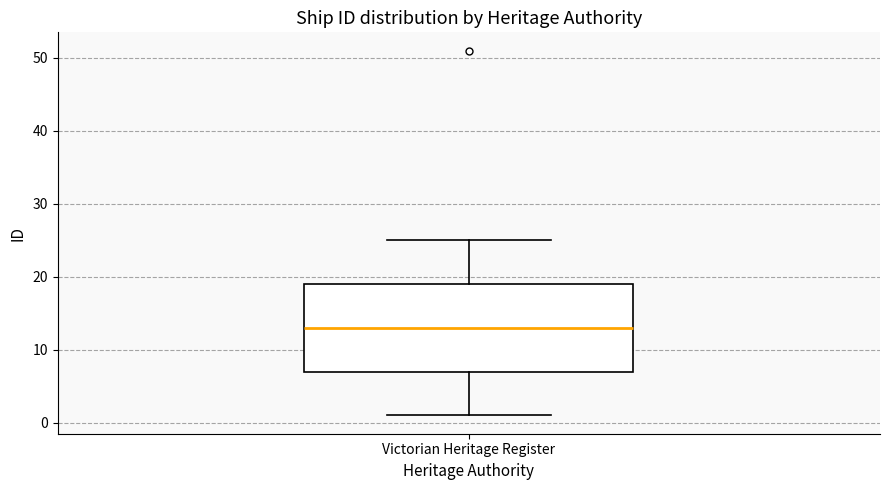

Transcribe this box plot: give where the median line is, the range the box spans, and where the two whiskers end, as read against the y-axis. The values are not printed on the chart, so give them approximately, as read against the axis.

median 13, box 7 to 19, whiskers 1 to 25